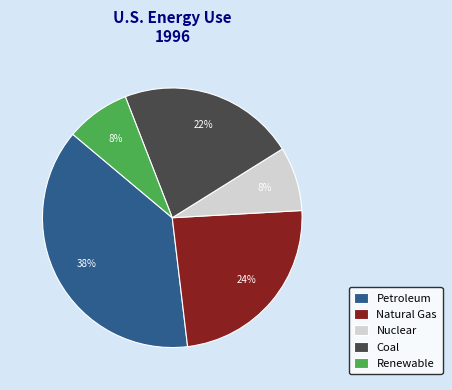

Does any single category account for the majority?

No